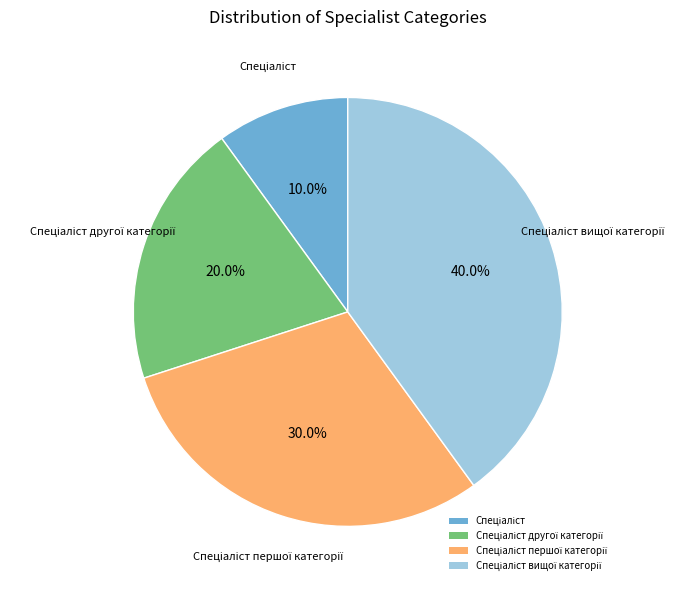

Does any single category account for the majority?

No